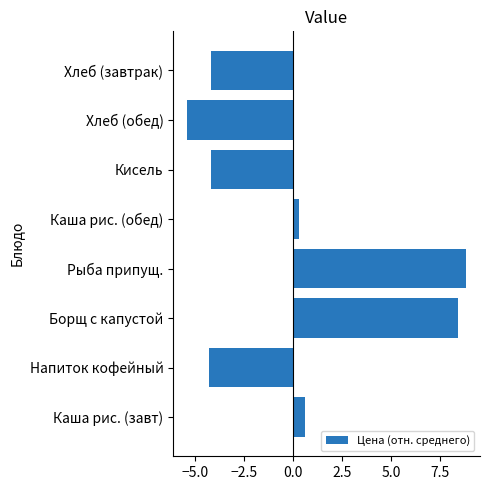

Reading bottom to top, list all the values displayed in this chart.

Каша рис. (завт)=0.6	Напиток кофейный=-4.3	Борщ с капустой=8.4	Рыба припущ.=8.8	Каша рис. (обед)=0.3	Кисель=-4.2	Хлеб (обед)=-5.4	Хлеб (завтрак)=-4.2